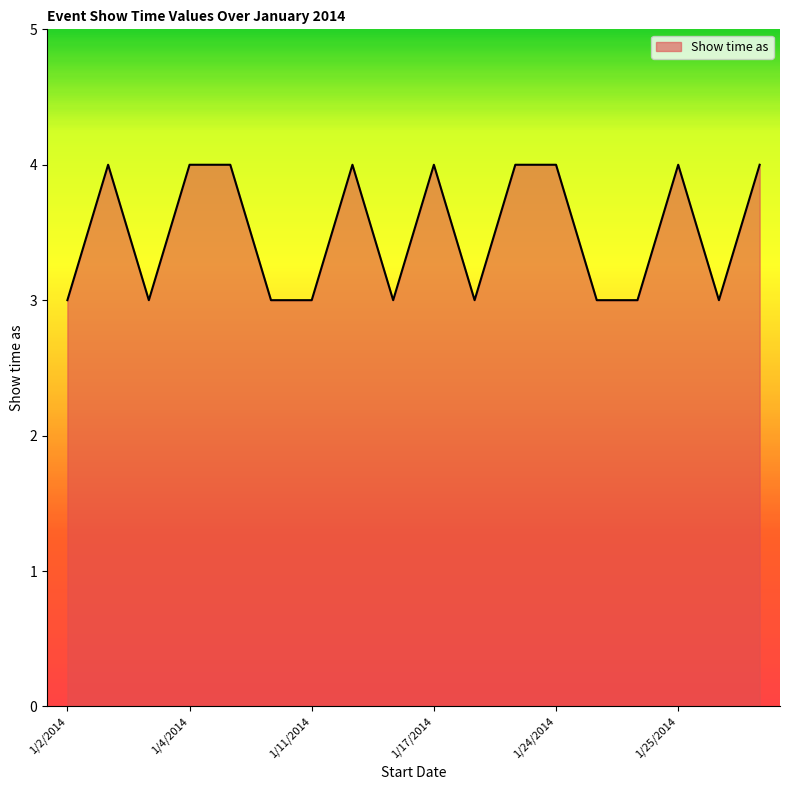

What is the maximum value shown in the chart?

4